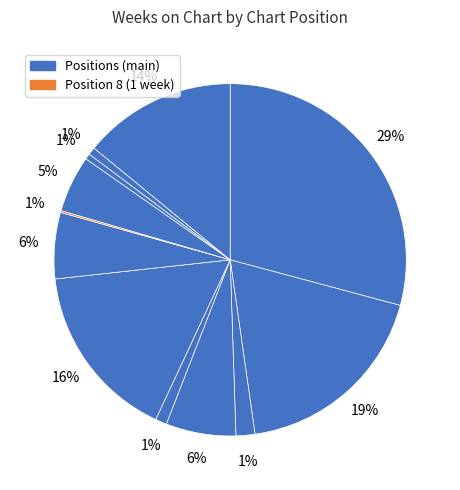

Rank the categories by value from highest to lowest.

1, 2, 6, 12, 4, 7, 9, 3, 5, 11, 10, 8